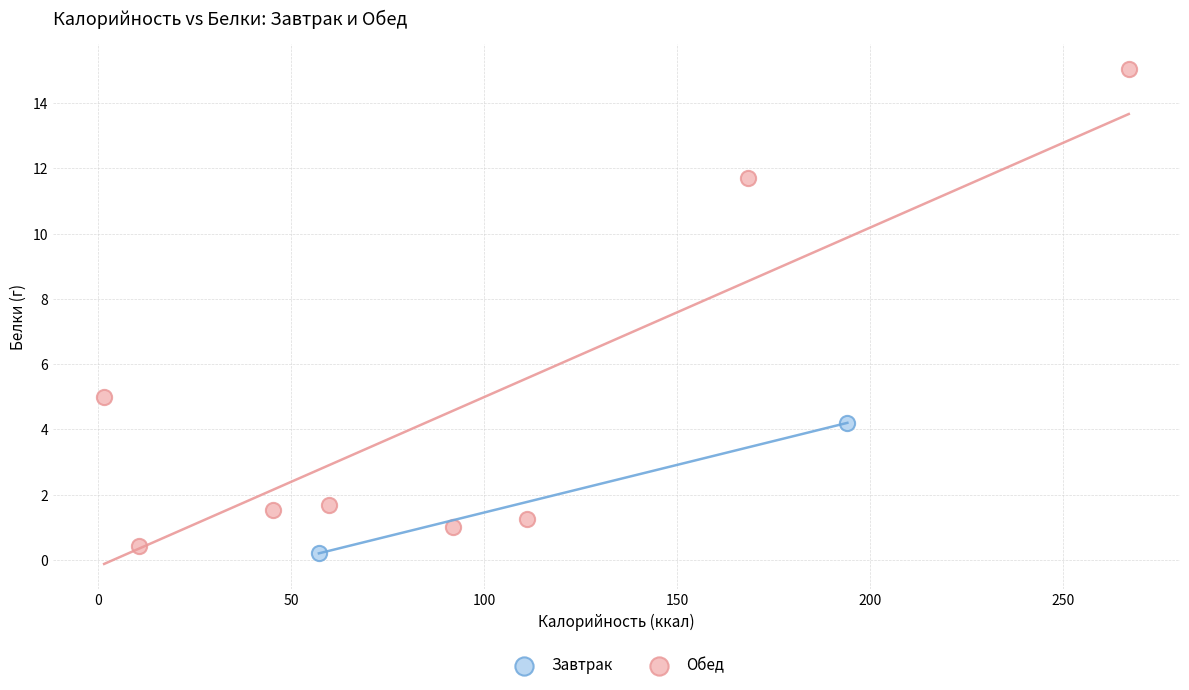

What are all the series names shown in the legend?

Завтрак, Обед